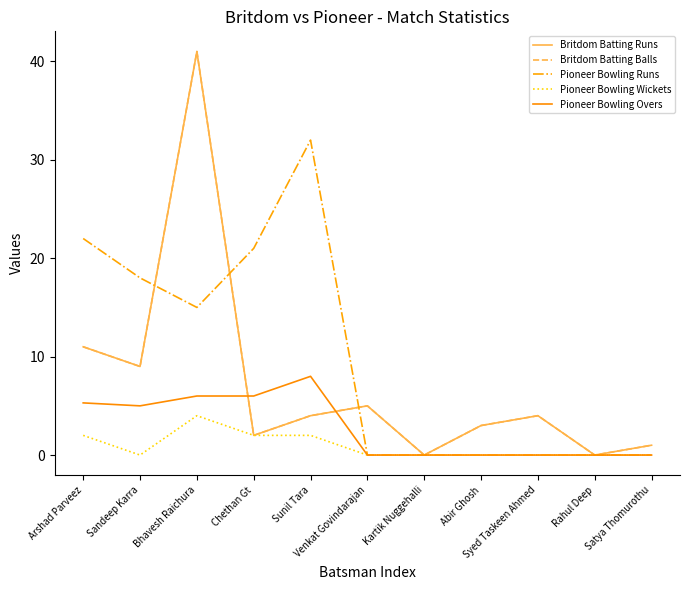

Does the chart display data point markers on the line(s)?

No